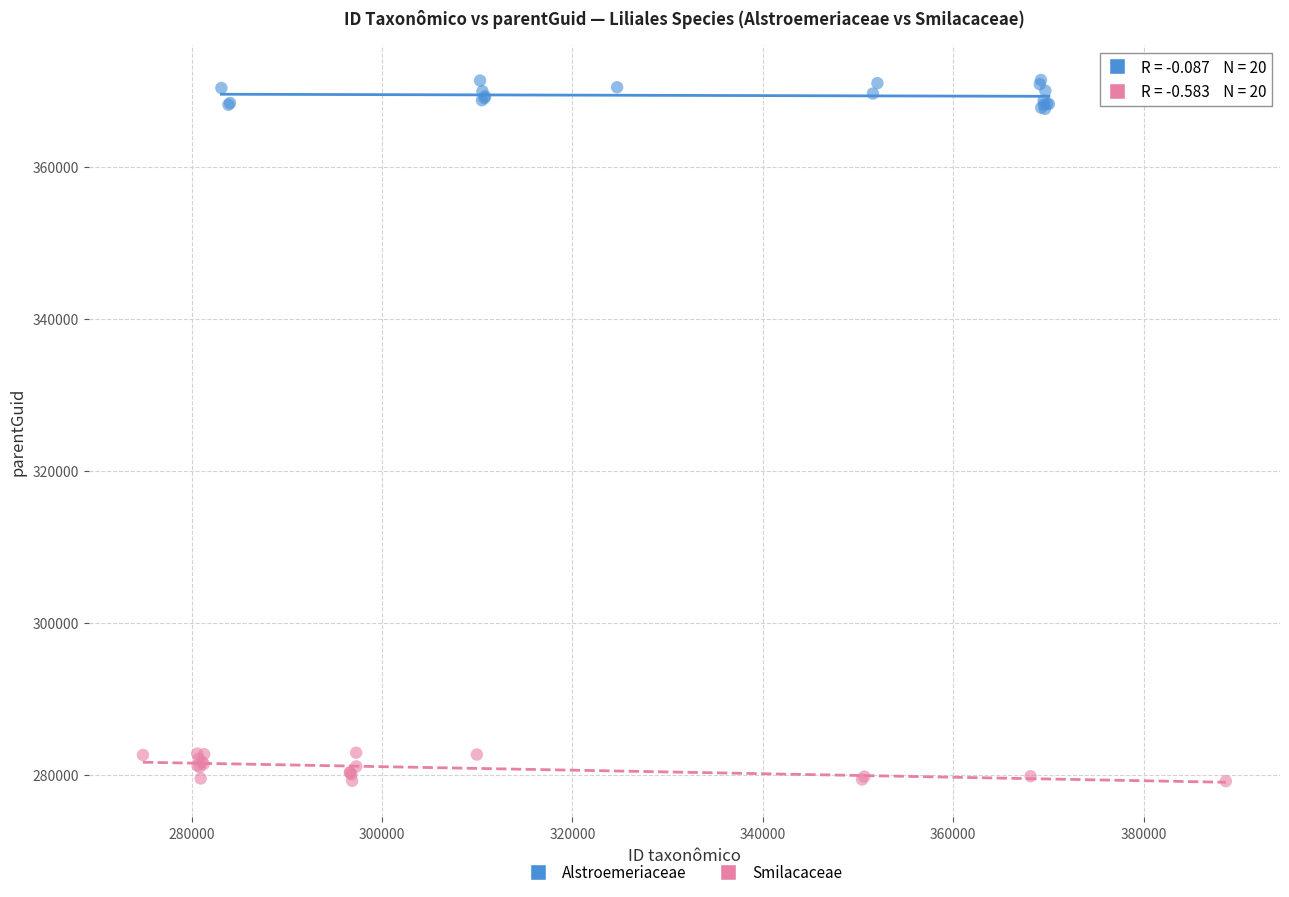

Which series reaches the minimum Y coordinate?

Smilacaceae